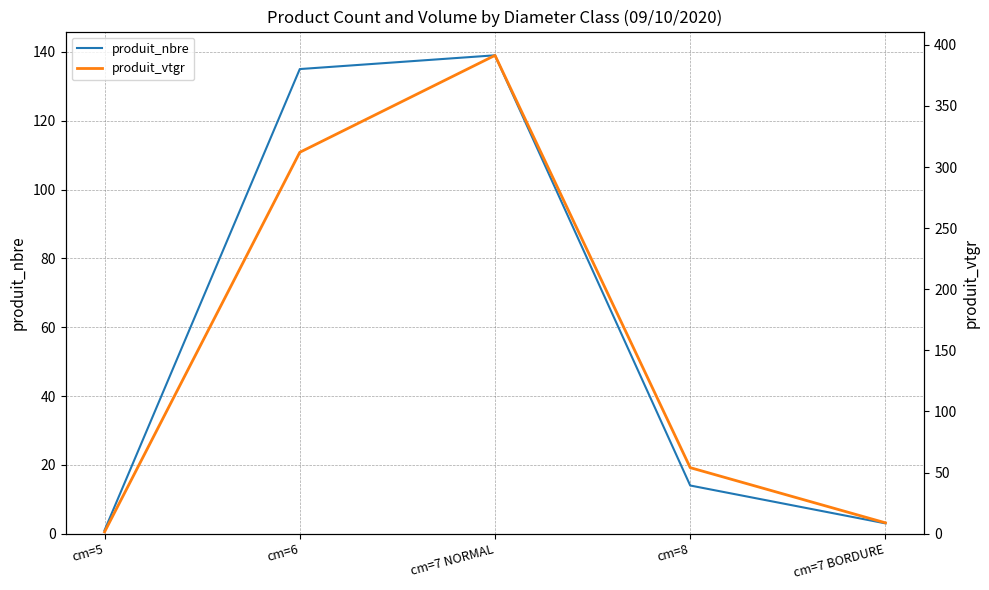

True or false: produit_nbre has more than 2 interior local peaks.

False